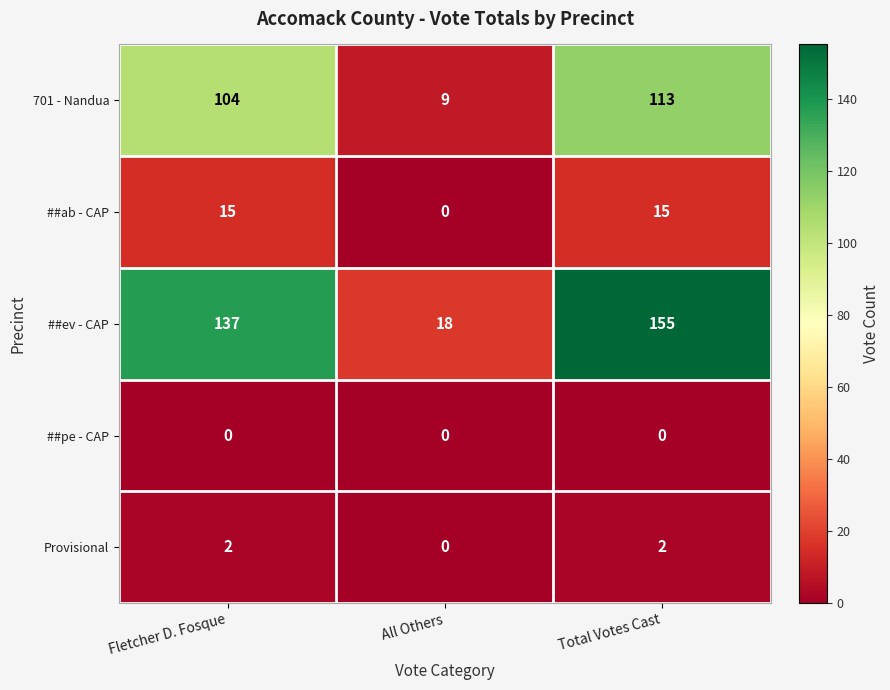

Is it true that ##ab - CAP equals 8 at Fletcher D. Fosque?

False